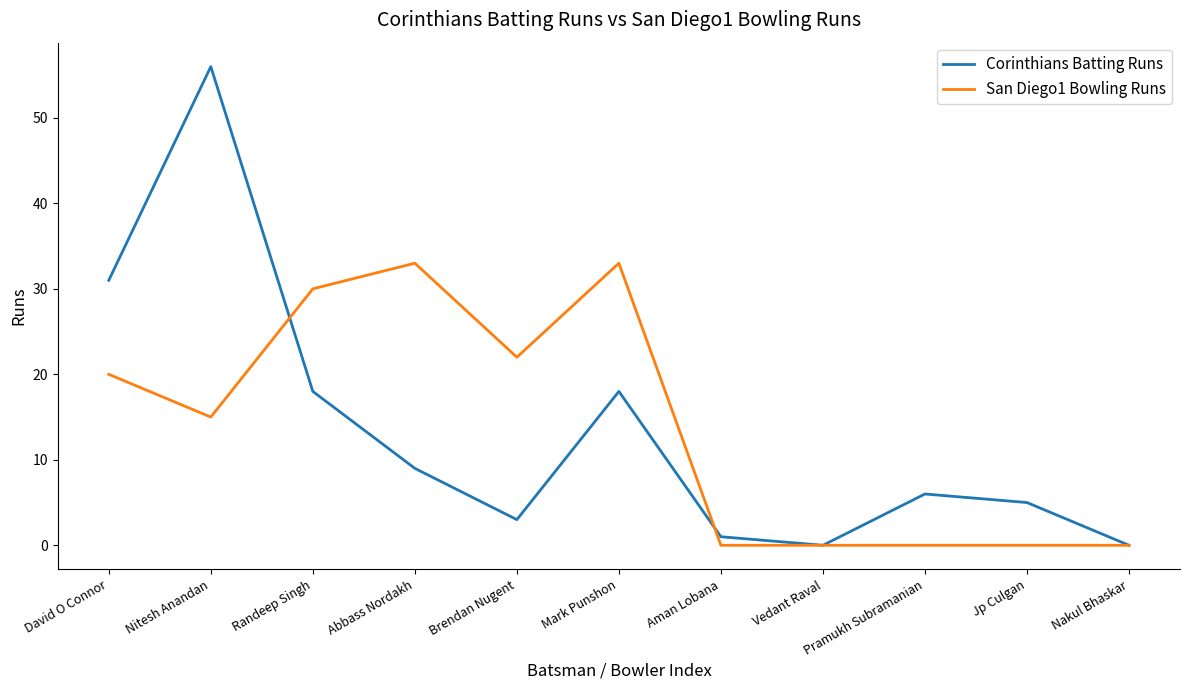

Which series changed the most between Nitesh Anandan and Jp Culgan?

Corinthians Batting Runs